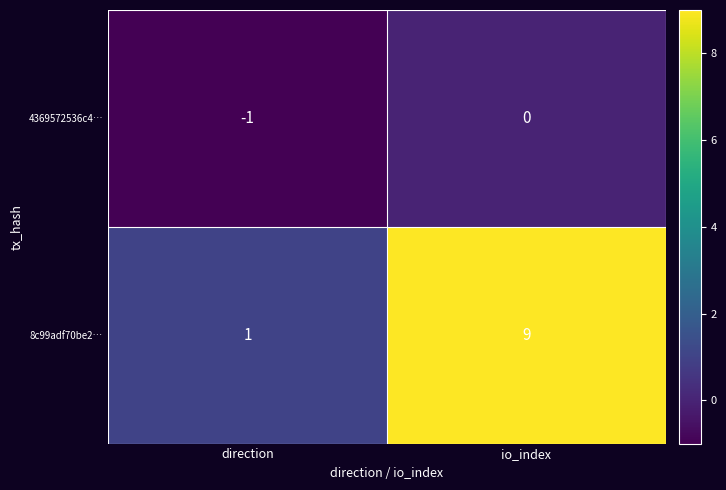

Reading left to right, what are all the values shown in this chart?

4369572536c4…: direction=-1	io_index=0
8c99adf70be2…: direction=1	io_index=9